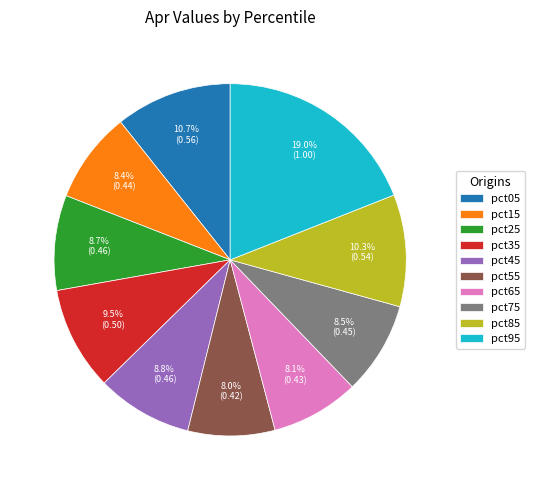

To the nearest percent, what is the difference between the pct45 and pct65 slice percentages?

1%